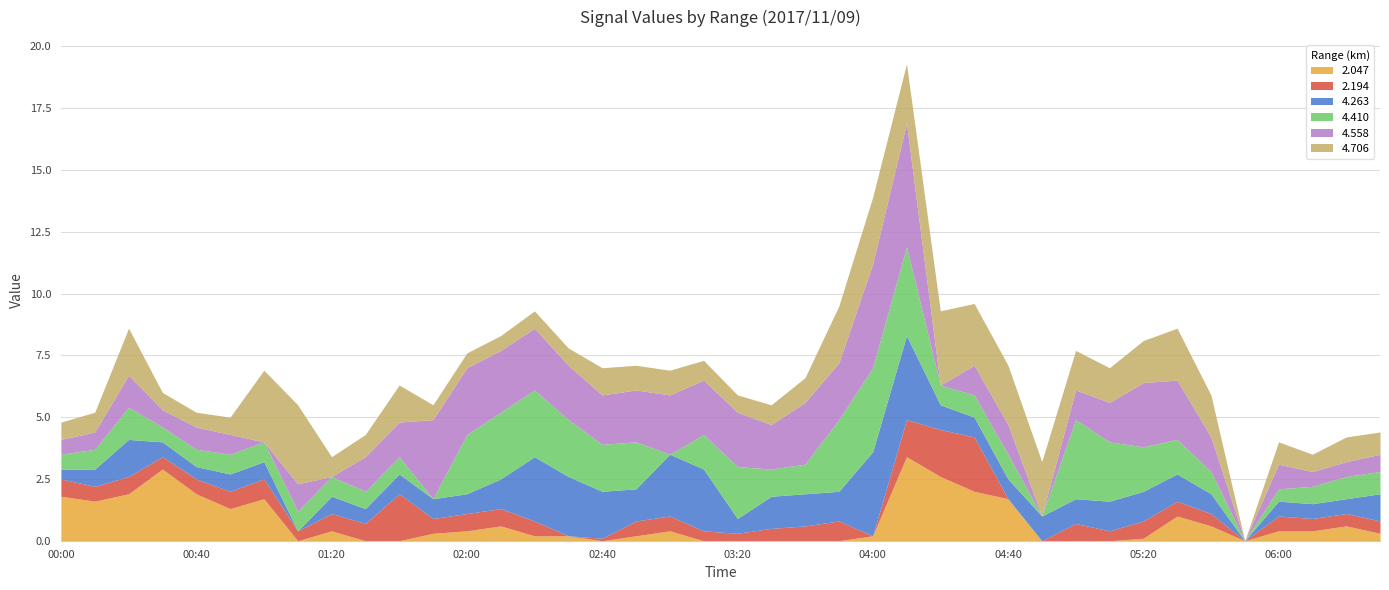

What is the highest value of the 2.047 series?

3.4